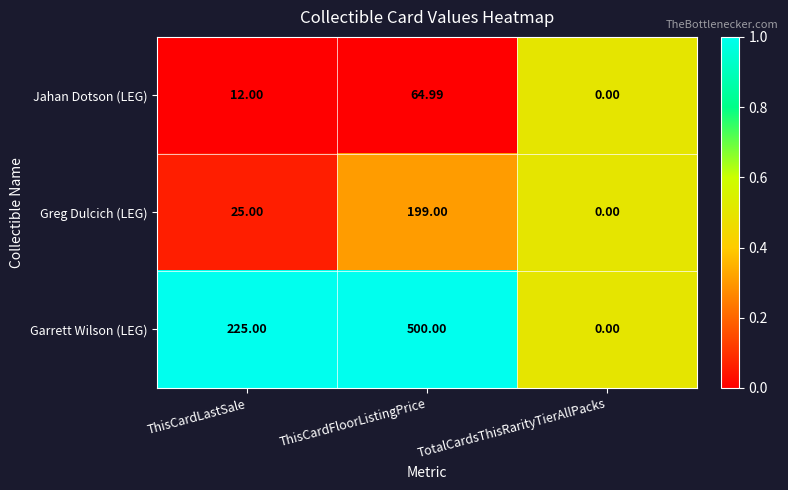

At which category is the sum across all series the highest?

ThisCardFloorListingPrice